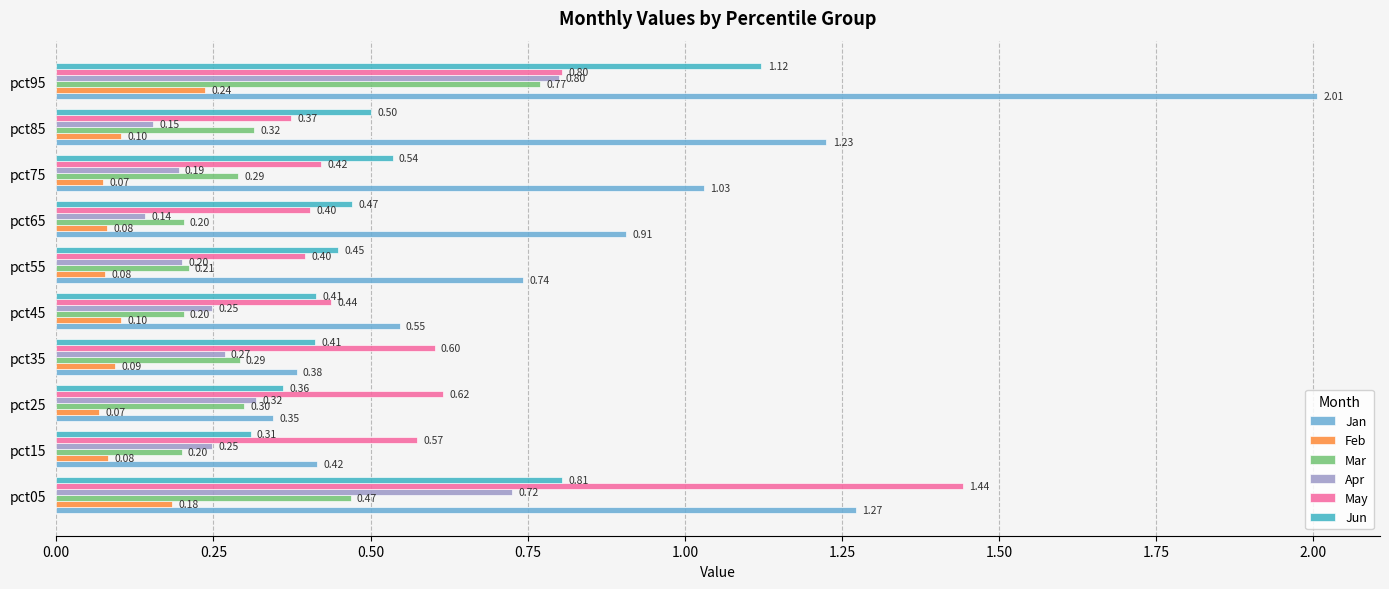

How many categories are shown in the chart?

10